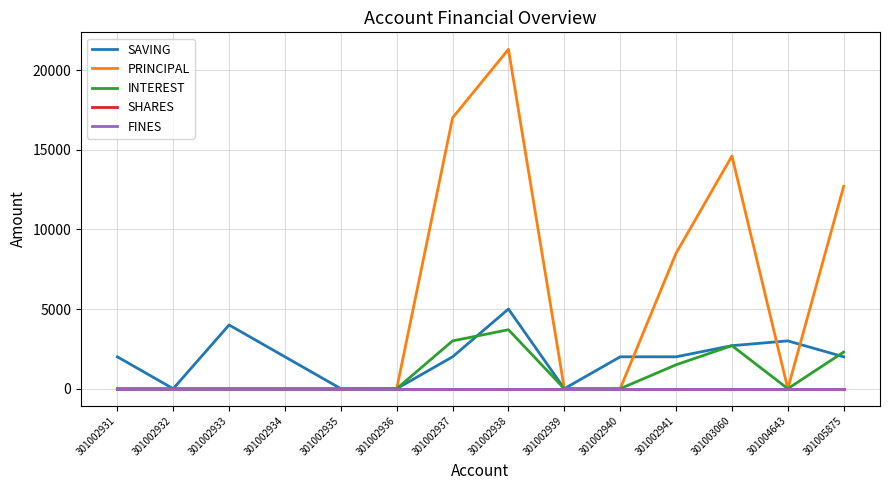

Where is PRINCIPAL nearest to the value 10650?

301005875